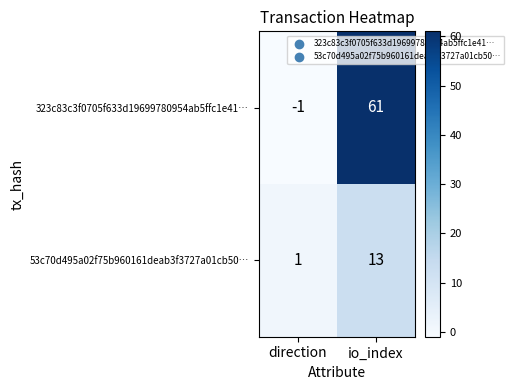

Reading left to right, list all the values displayed in this chart.

323c83c3f0705f633d19699780954ab5ffc1e41…: -1	61
53c70d495a02f75b960161deab3f3727a01cb50…: 1	13